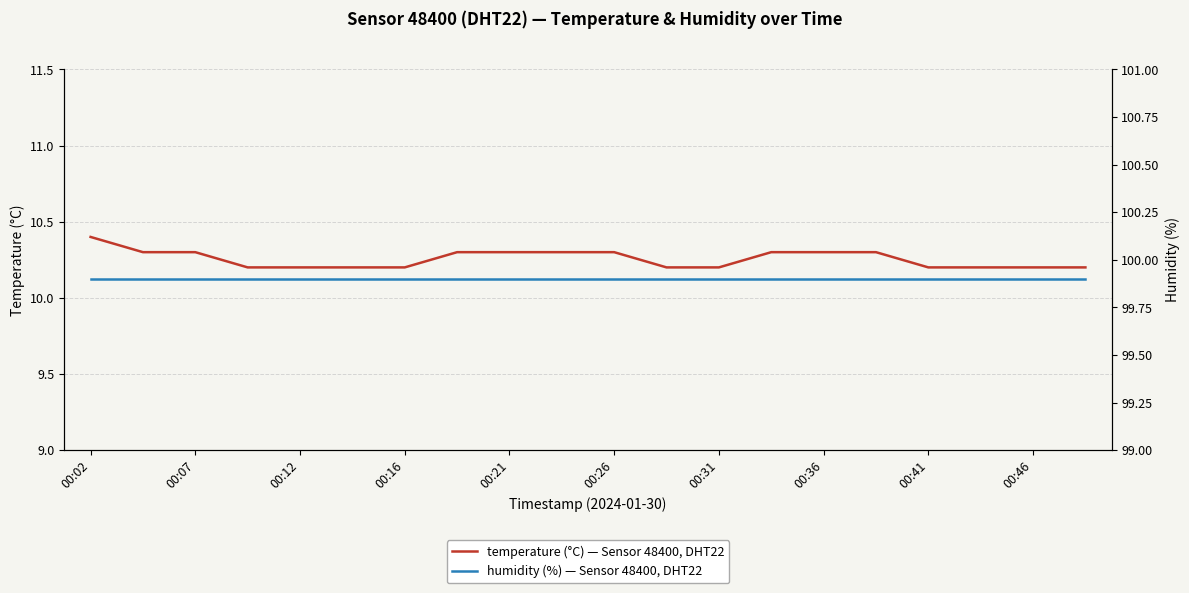

Reading right to left, extract all data points from this chart.

temperature (°C) — Sensor 48400, DHT22: 10.2	10.2	10.2	10.2	10.3	10.3	10.3	10.2	10.2	10.3	10.3	10.3	10.3	10.2	10.2	10.2	10.2	10.3	10.3	10.4
humidity (%) — Sensor 48400, DHT22: 99.9	99.9	99.9	99.9	99.9	99.9	99.9	99.9	99.9	99.9	99.9	99.9	99.9	99.9	99.9	99.9	99.9	99.9	99.9	99.9